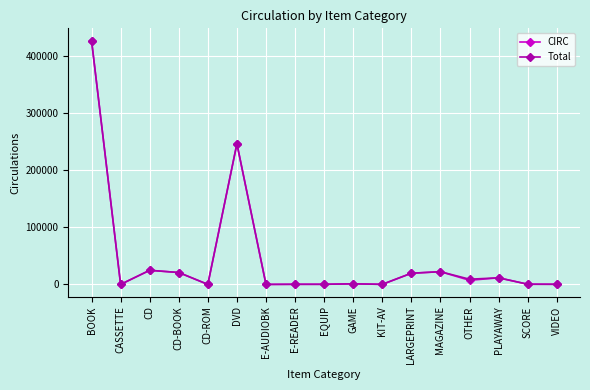

How many data points in Total are less than 1016?

8